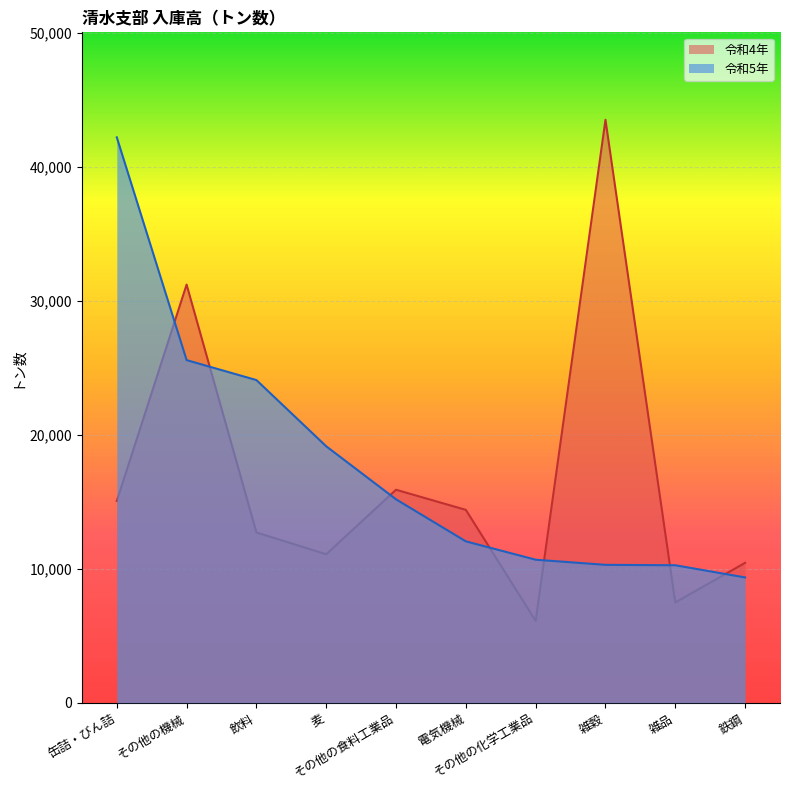

At how many categories does at least one series exceed 21895?

4